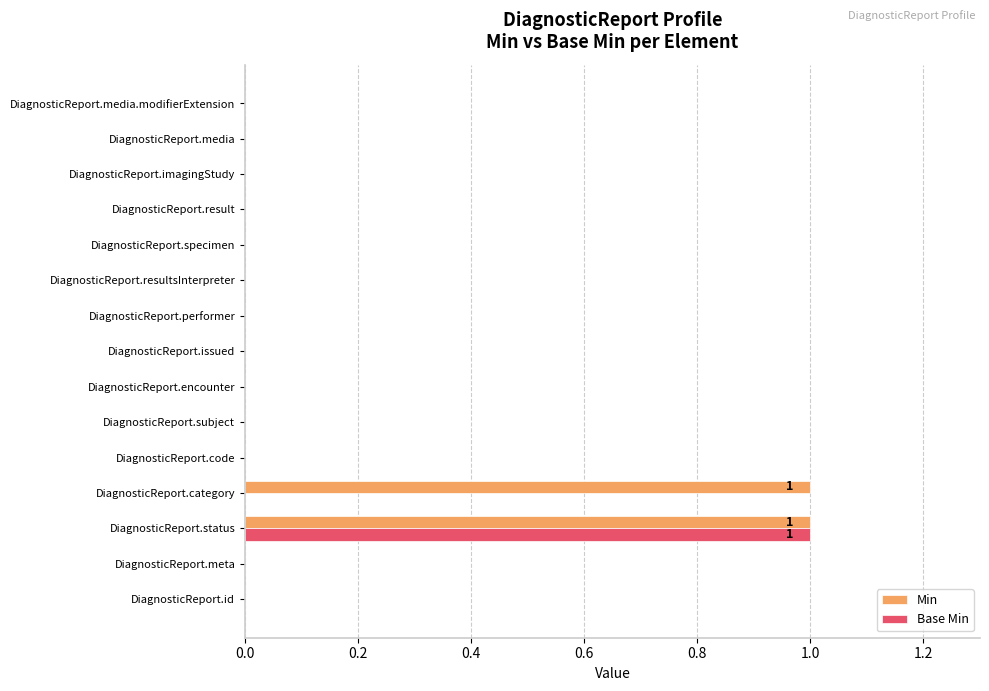

Which series has the largest total across all categories?

Min